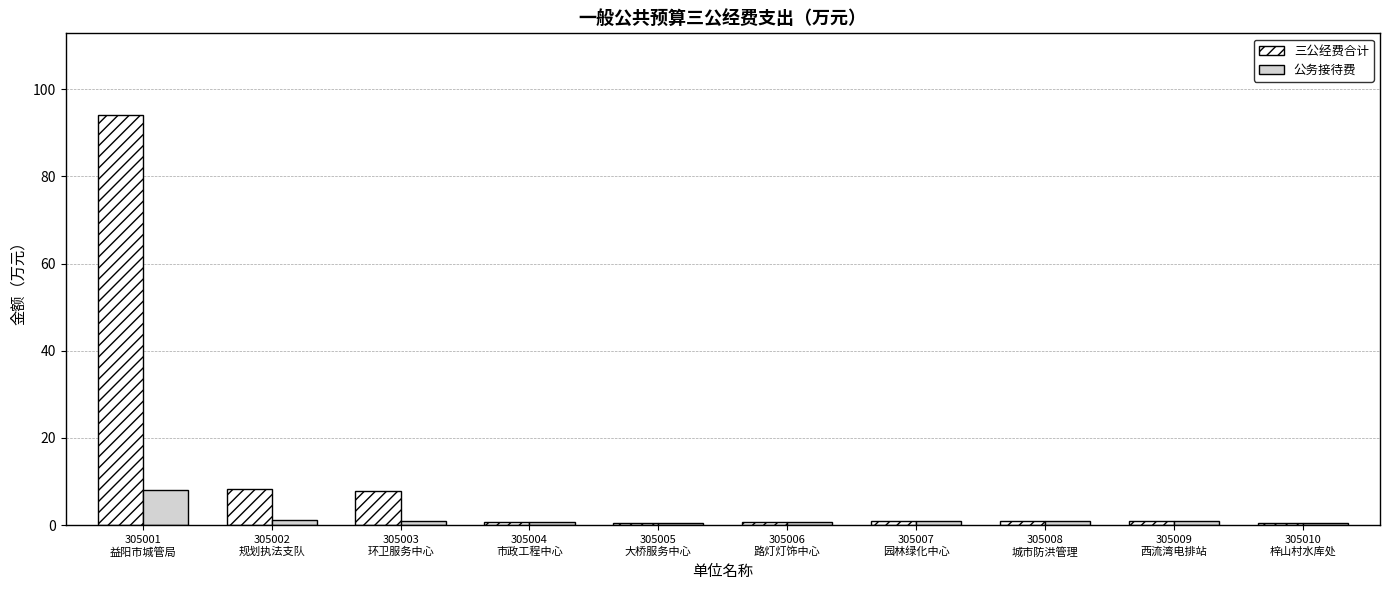

At which category is the sum across all series the highest?

305001
益阳市城管局